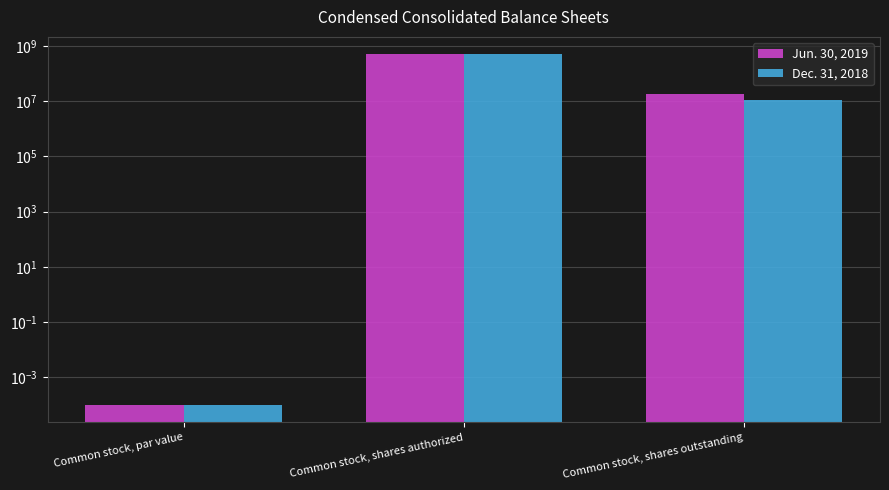

True or false: Jun. 30, 2019 has a value of 29552212.4 at Common stock, shares outstanding.

False